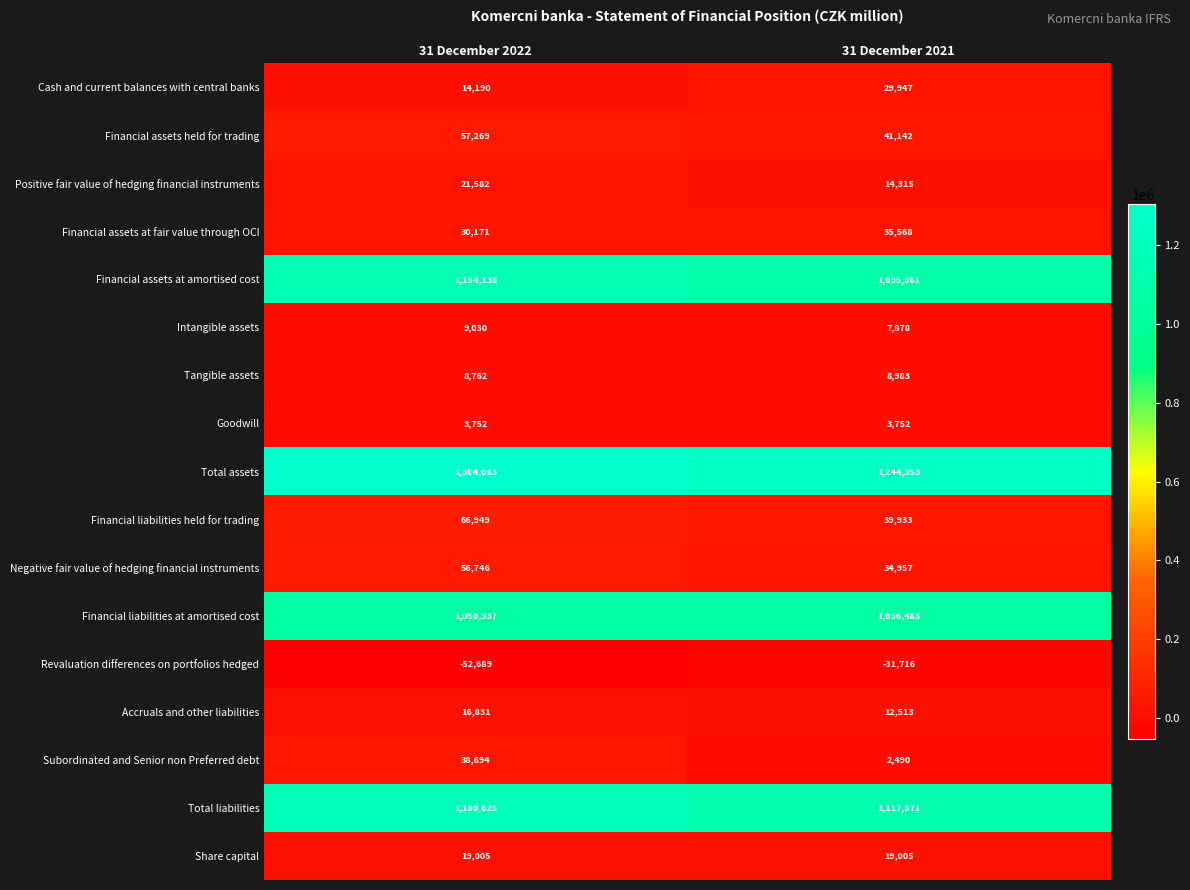

Which series has the largest total across all categories?

Total assets